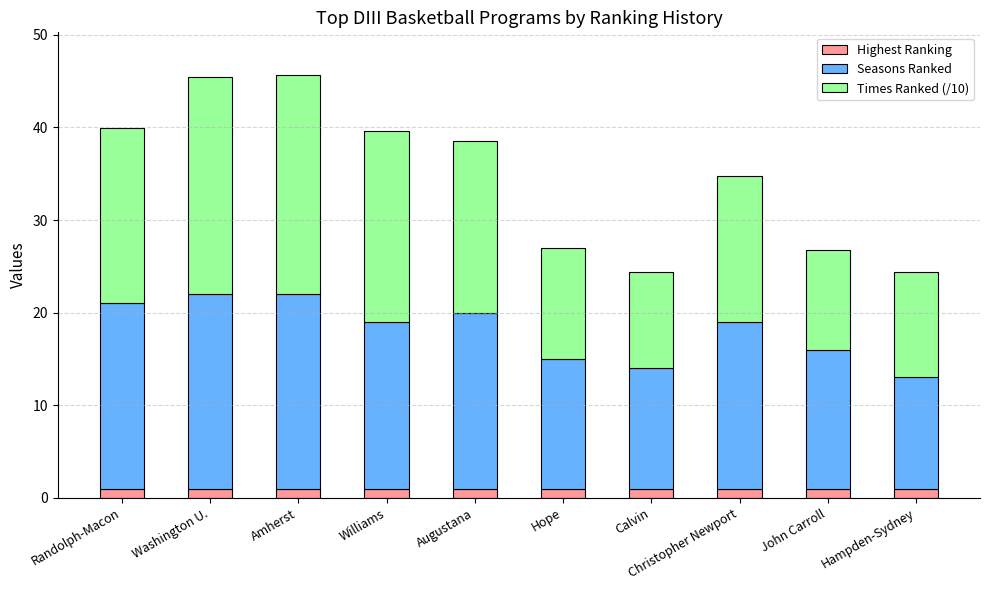

What is the average value of the Highest Ranking series?

1.0